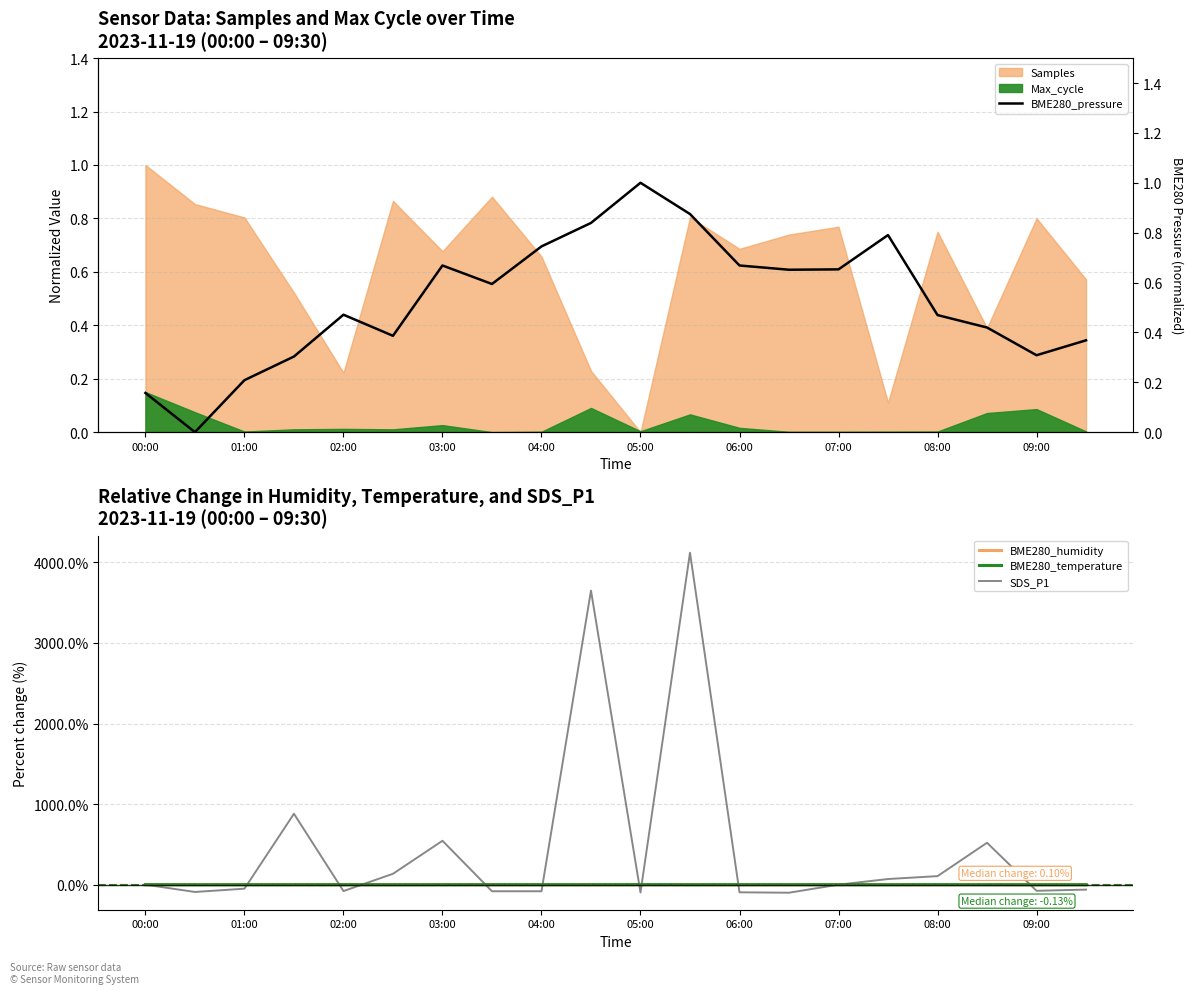

At which label is BME280_temperature closest to 0?

00:00